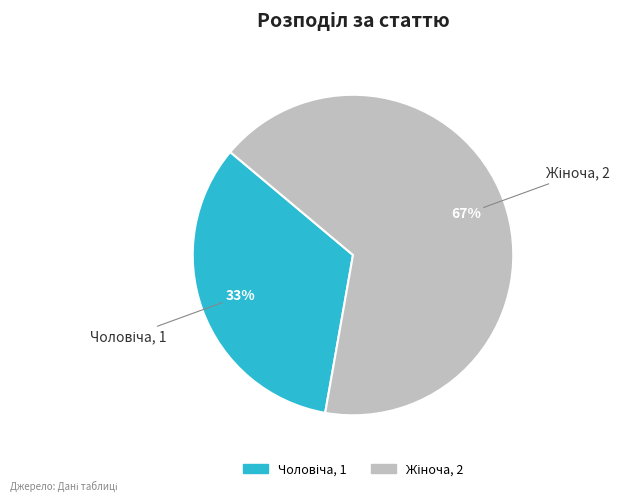

Is there any slice that represents more than half of the pie?

Yes